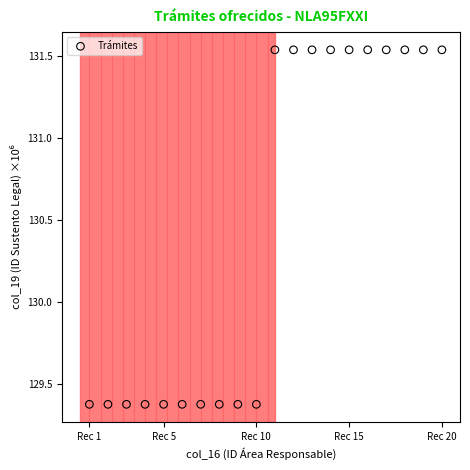

What is the range of Y values (max minus min)?

2.2